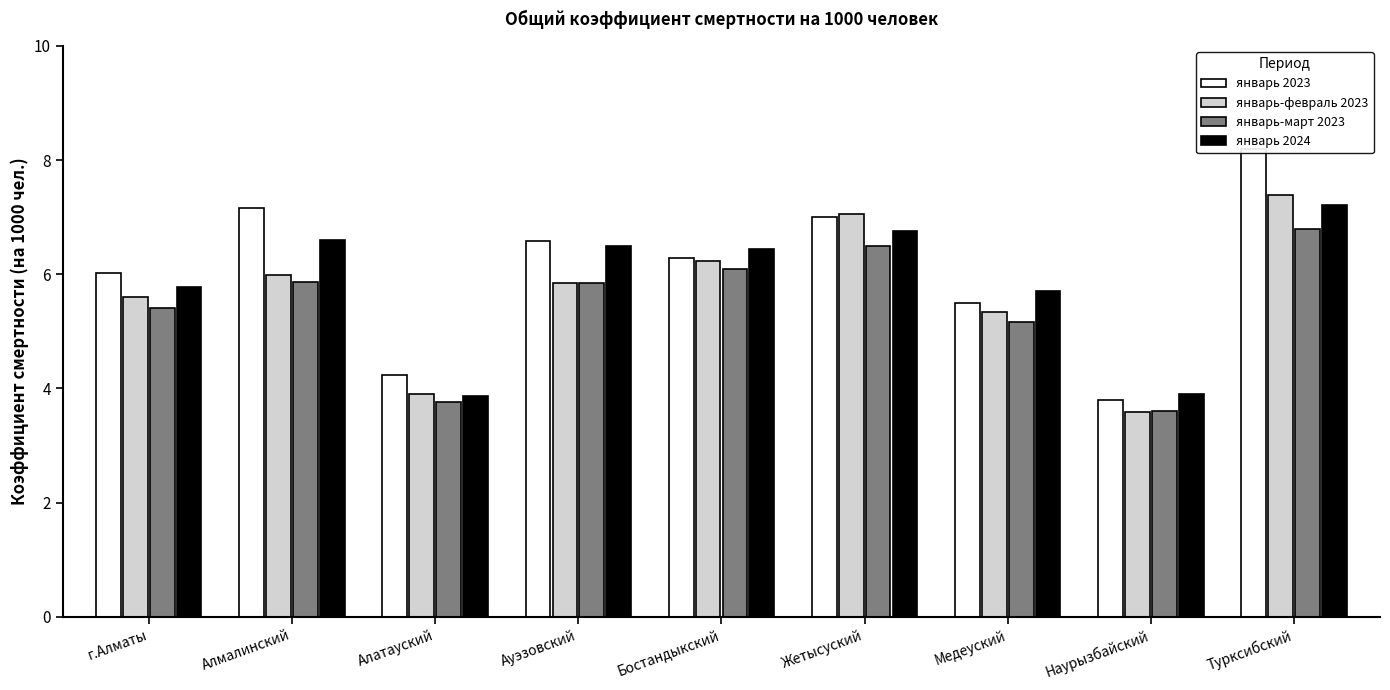

What is the highest value of the январь-март 2023 series?

6.8